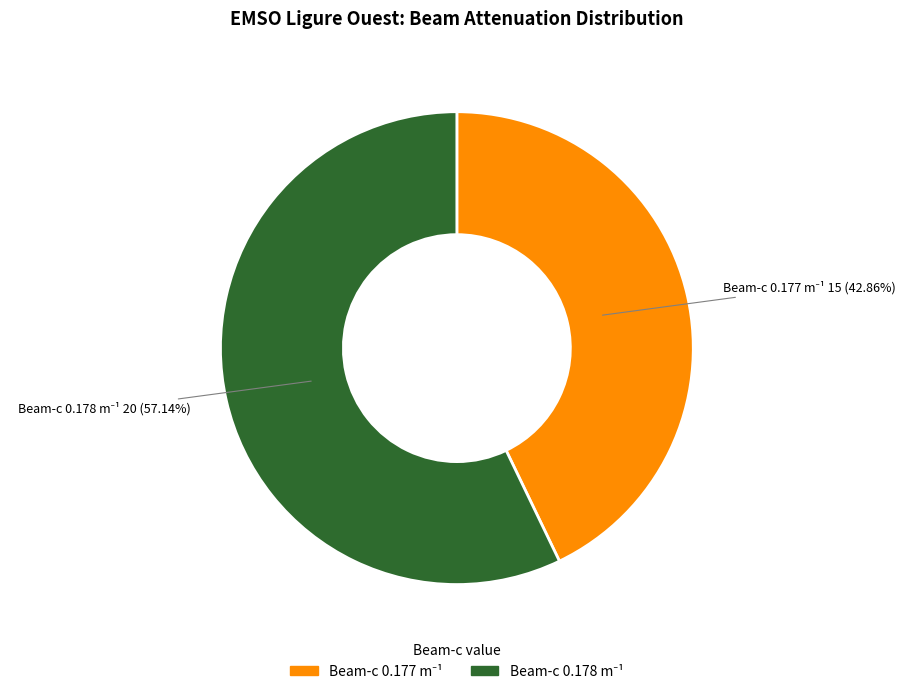

Is there a majority slice in this chart?

Yes